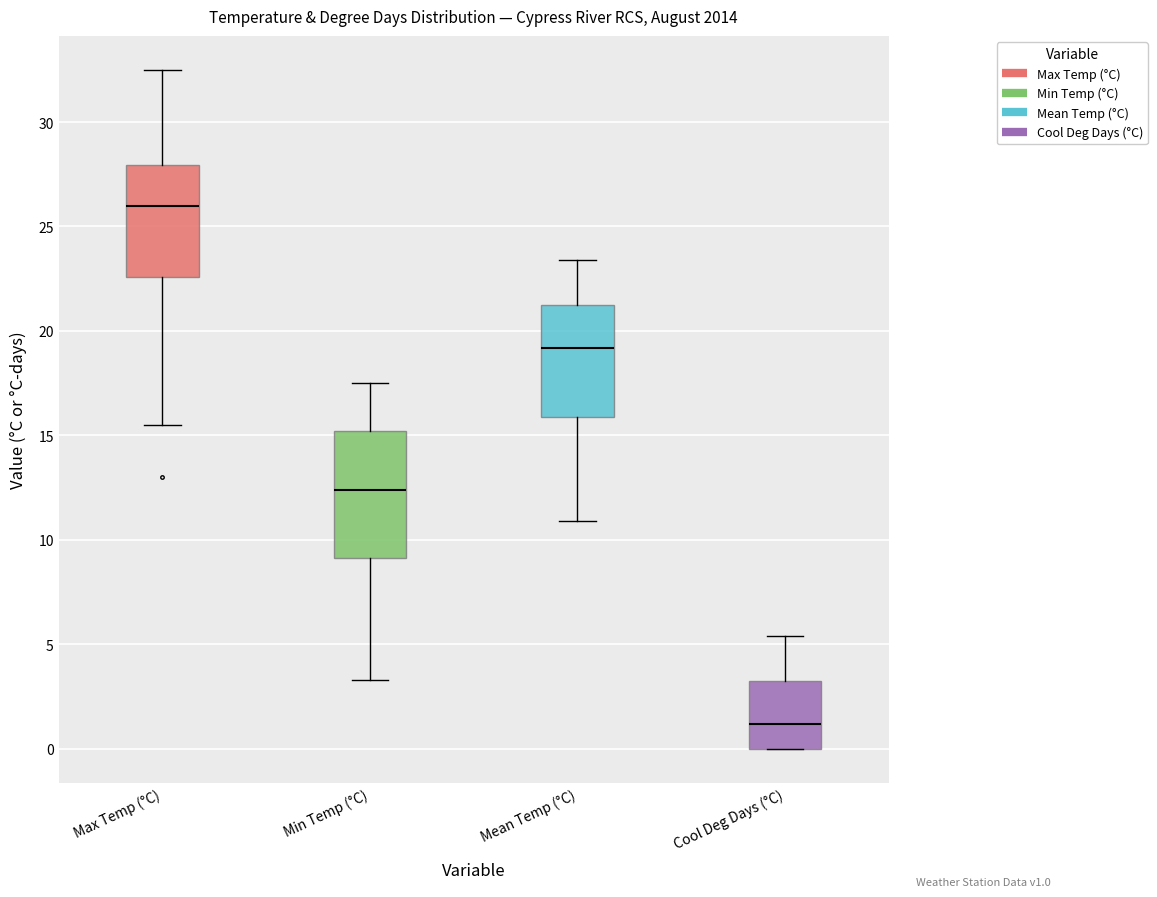

Reading left to right, read every box against the y-axis: the position of its median line, the range the box covers, and the ends of its whiskers. The values are not printed on the chart, so give them approximately, as read against the axis.

Max Temp (°C): median 26.0, box 22.5 to 28.0, whiskers 15.5 to 32.5
Min Temp (°C): median 12.5, box 9.0 to 15.0, whiskers 3.5 to 17.5
Mean Temp (°C): median 19.0, box 16.0 to 21.5, whiskers 11.0 to 23.5
Cool Deg Days (°C): median 1.0, box 0.0 to 3.5, whiskers 0.0 to 5.5